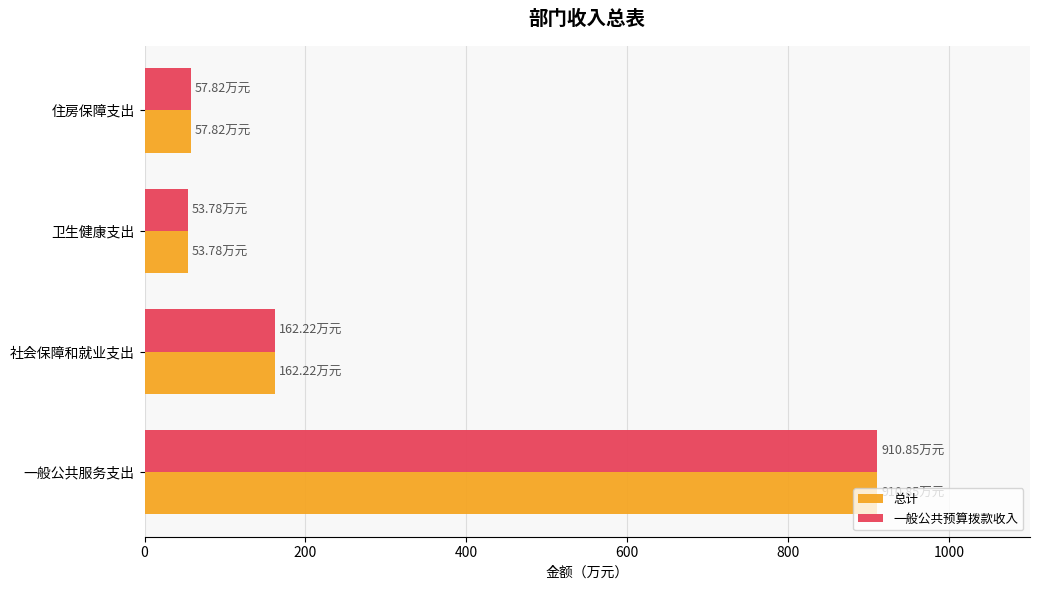

Is the value of 一般公共预算拨款收入 at 一般公共服务支出 greater than the value of 总计 at 社会保障和就业支出?

Yes